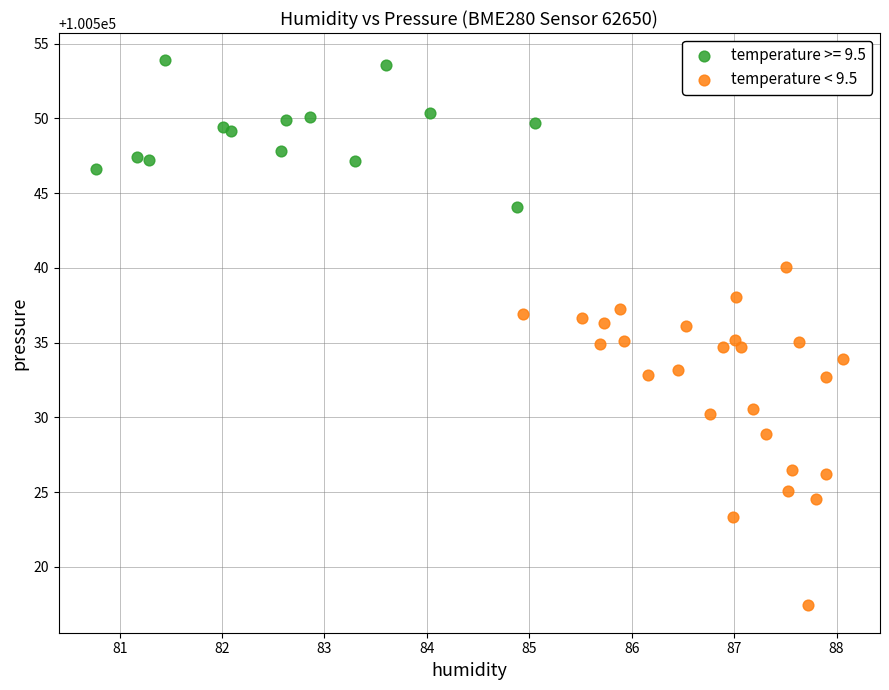

Which series reaches the minimum Y coordinate?

temperature < 9.5